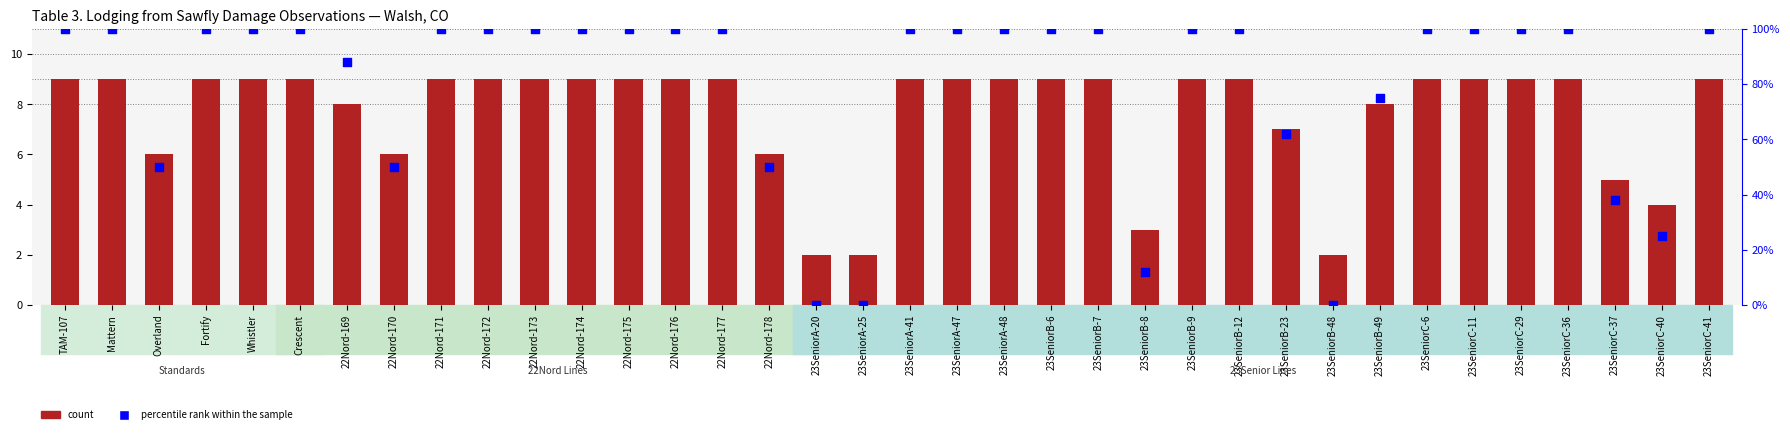

At which category is the sum across all series the highest?

TAM-107